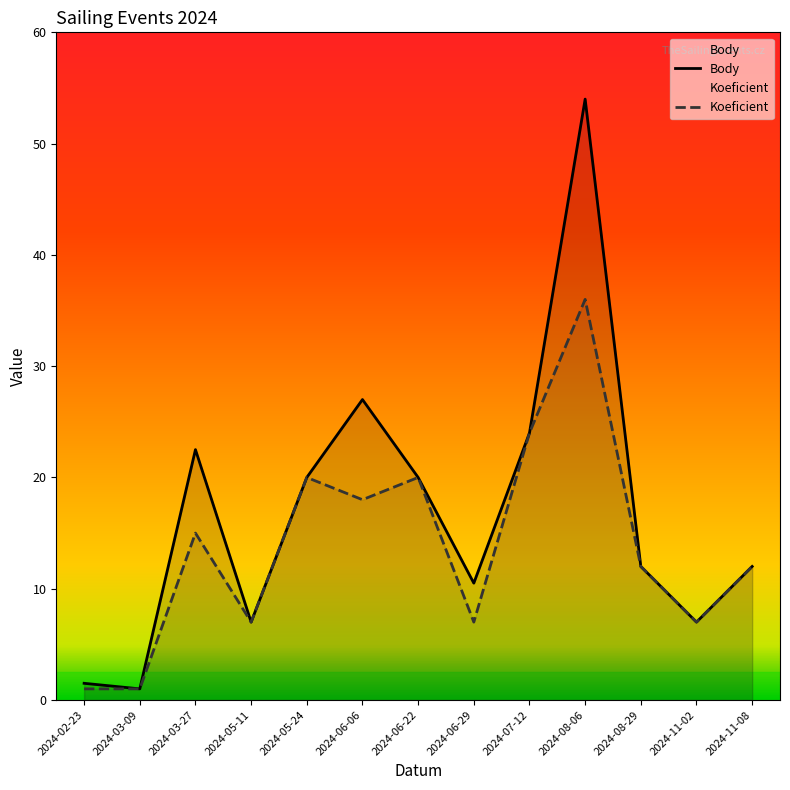

The value of Body at 2024-06-29 is 10.5. True or false?

True